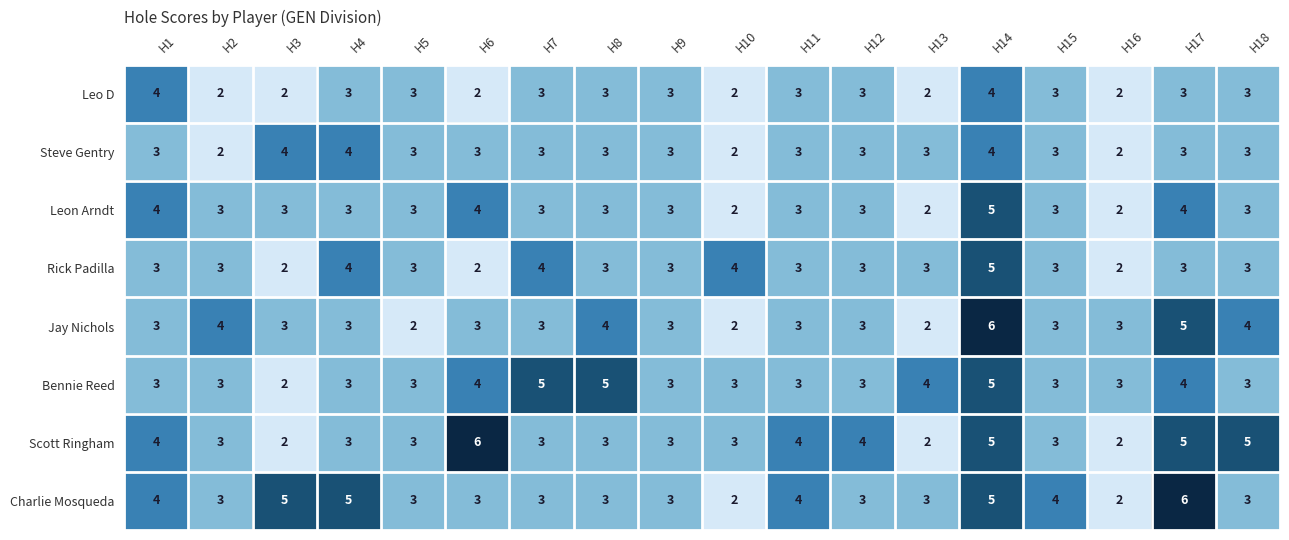

How many Bennie Reed values are between 3 and 4?

14